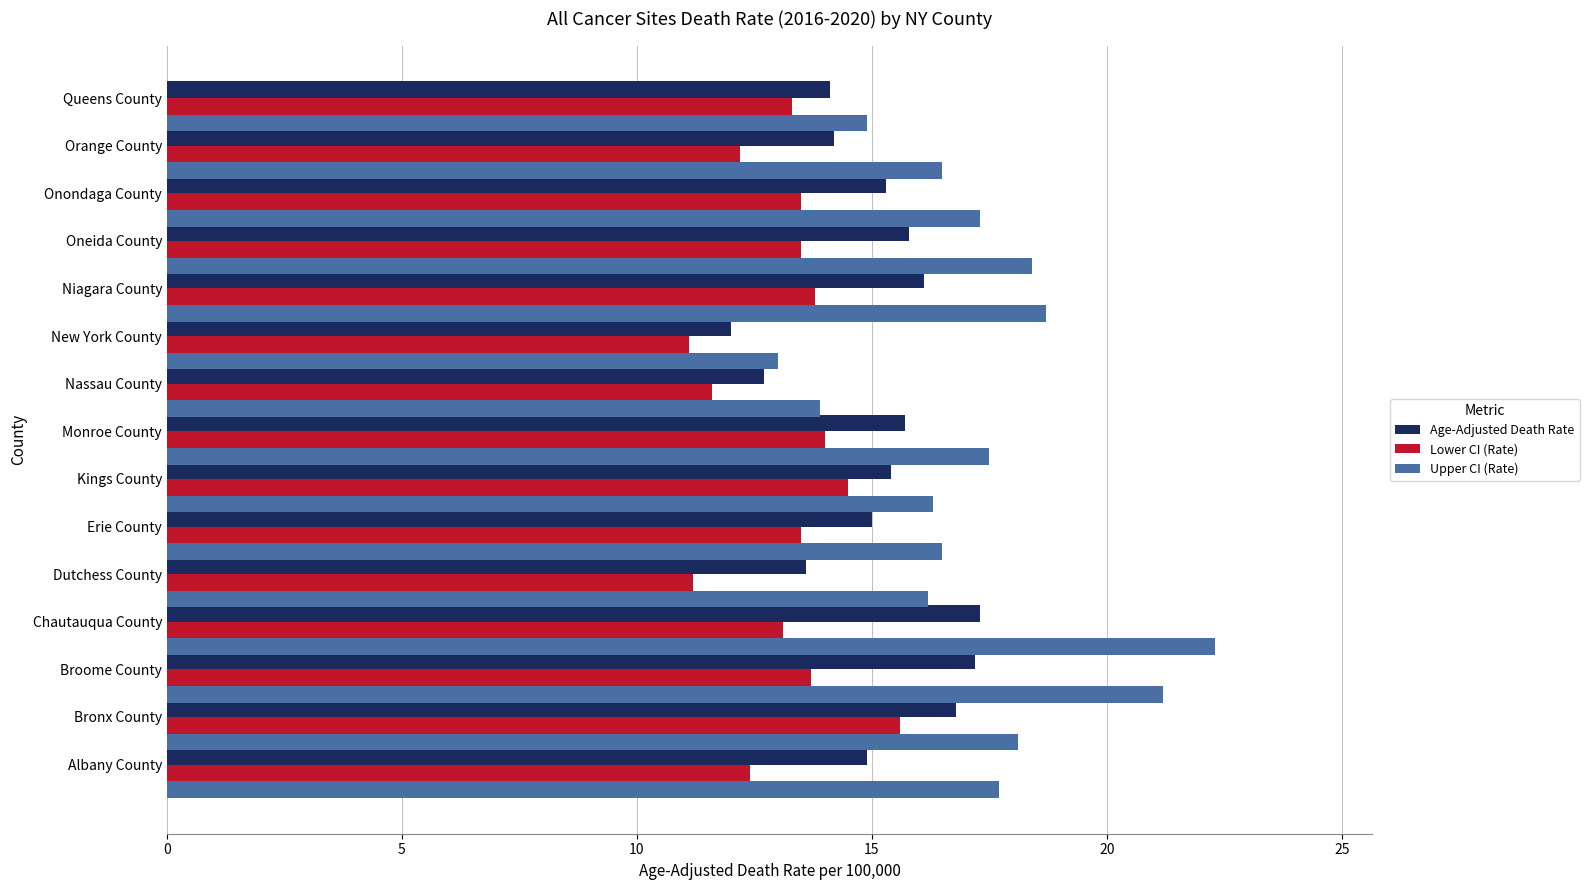

True or false: Upper CI (Rate) has a value of 13.0 at New York County.

True